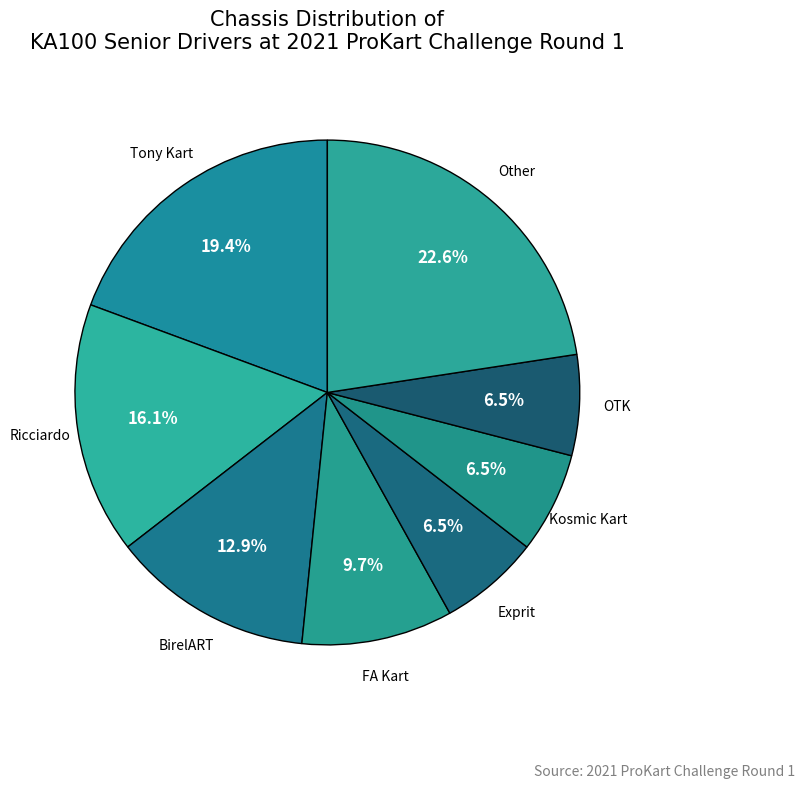

How many slices are in this pie chart?

8